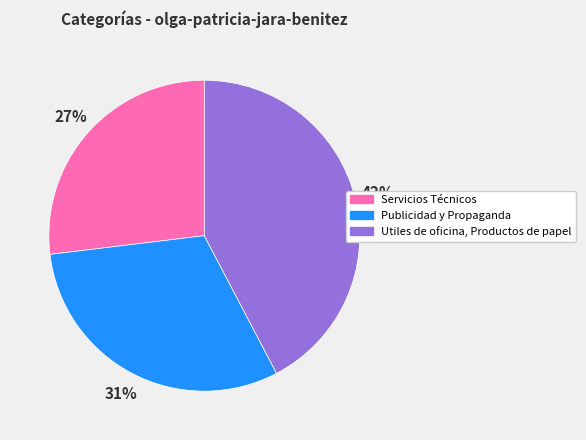

What percentage is the Servicios Técnicos slice, to the nearest percent?

27%